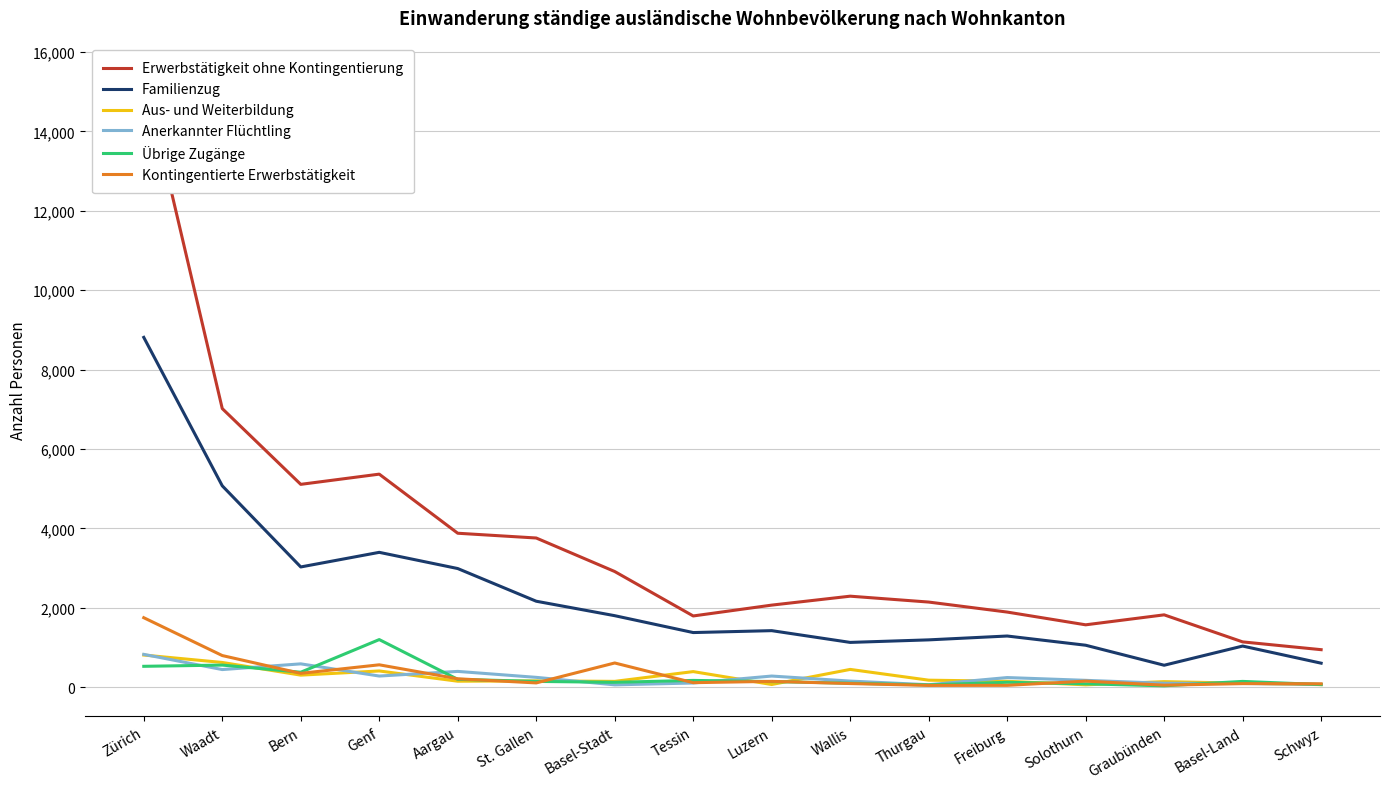

How many interior local peaks does the Familienzug series have?

4